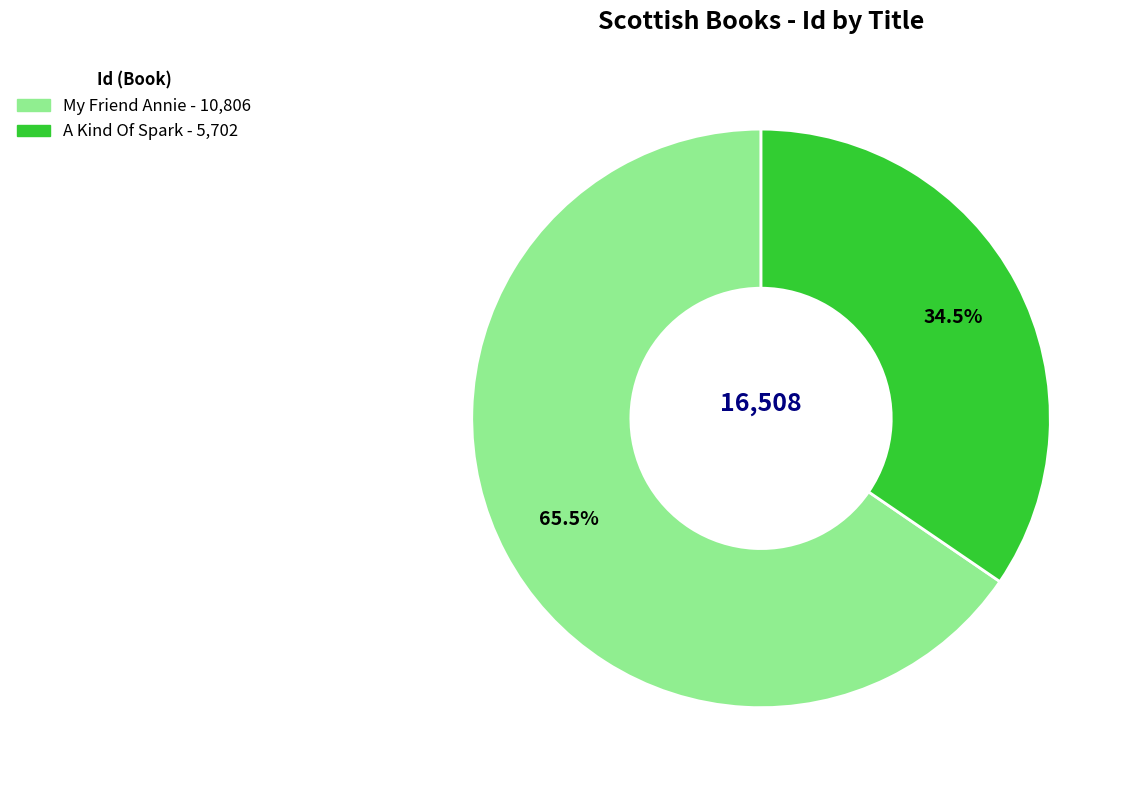

Is My Friend Annie the majority of the pie?

Yes